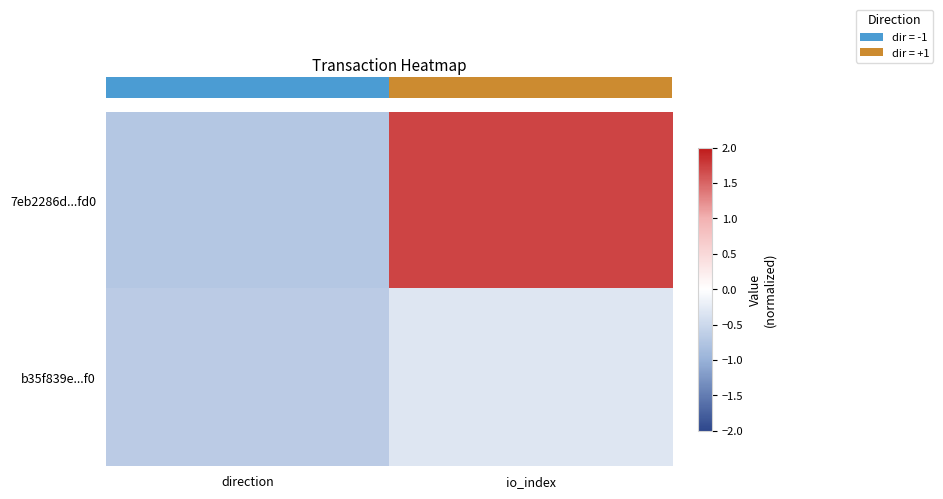

Which has a higher value, direction or io_index?

io_index